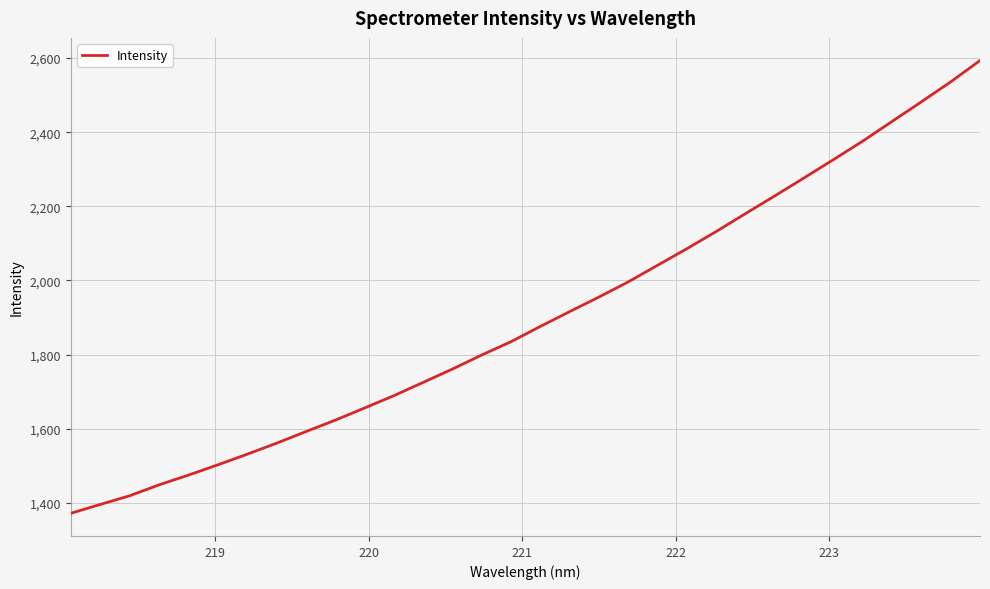

What is the greatest value displayed?

2593.4